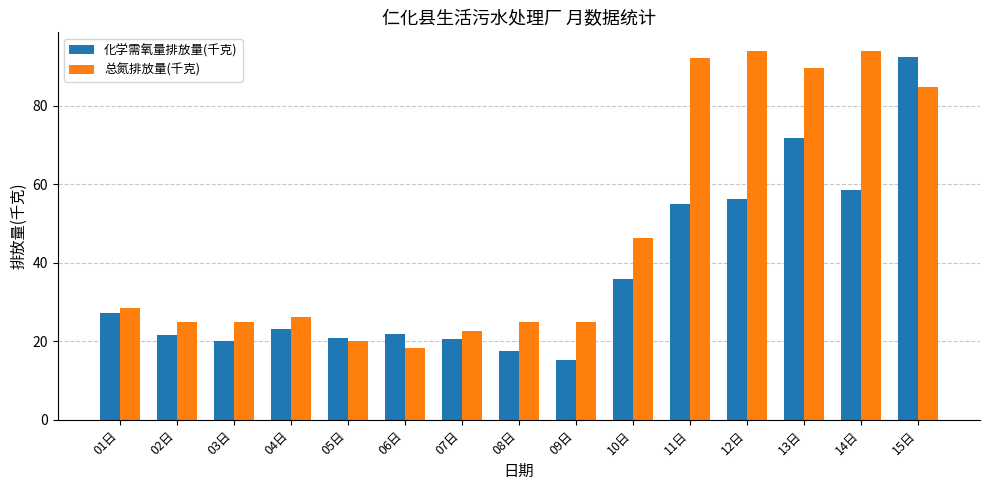

What is the average value of the 总氮排放量(千克) series?

47.7